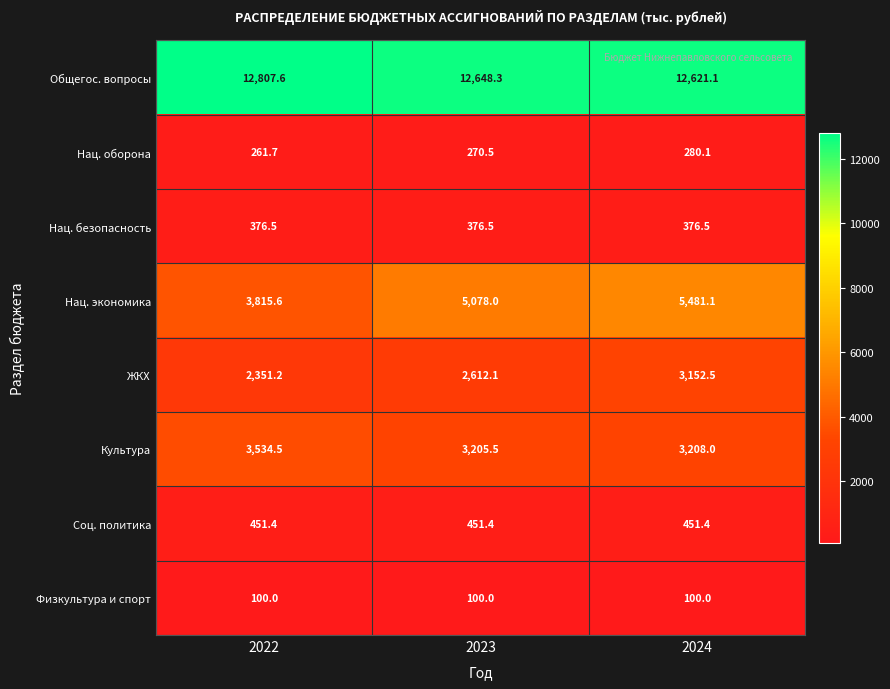

Reading left to right, extract all data points from this chart.

Общегос. вопросы: 12807.6	12648.3	12621.1
Нац. оборона: 261.7	270.5	280.1
Нац. безопасность: 376.5	376.5	376.5
Нац. экономика: 3815.6	5078.0	5481.1
ЖКХ: 2351.2	2612.1	3152.5
Культура: 3534.5	3205.5	3208.0
Соц. политика: 451.4	451.4	451.4
Физкультура и спорт: 100.0	100.0	100.0